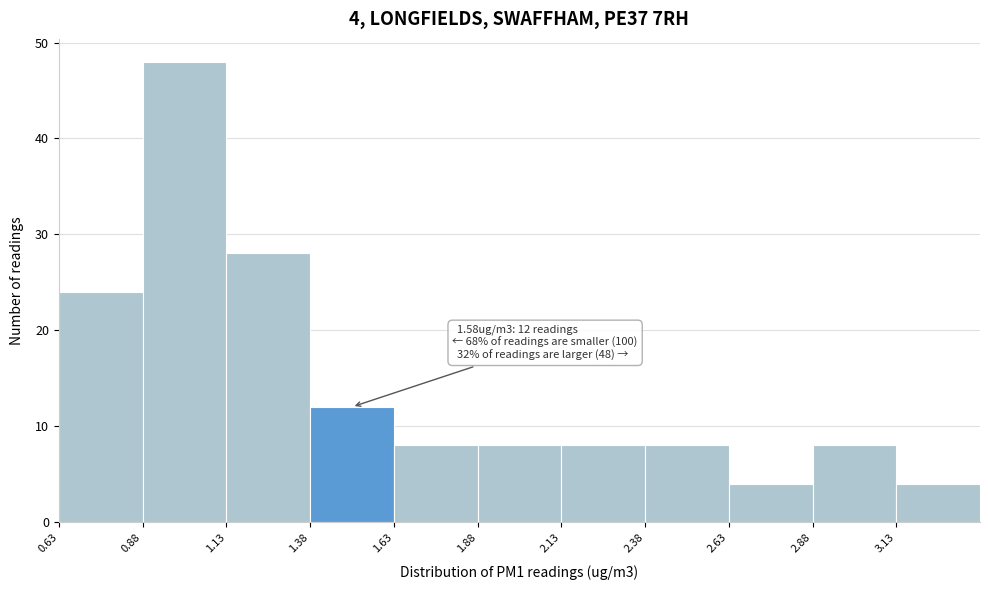

Over which range of the x-axis is the bar tallest?

0.88 to 1.13